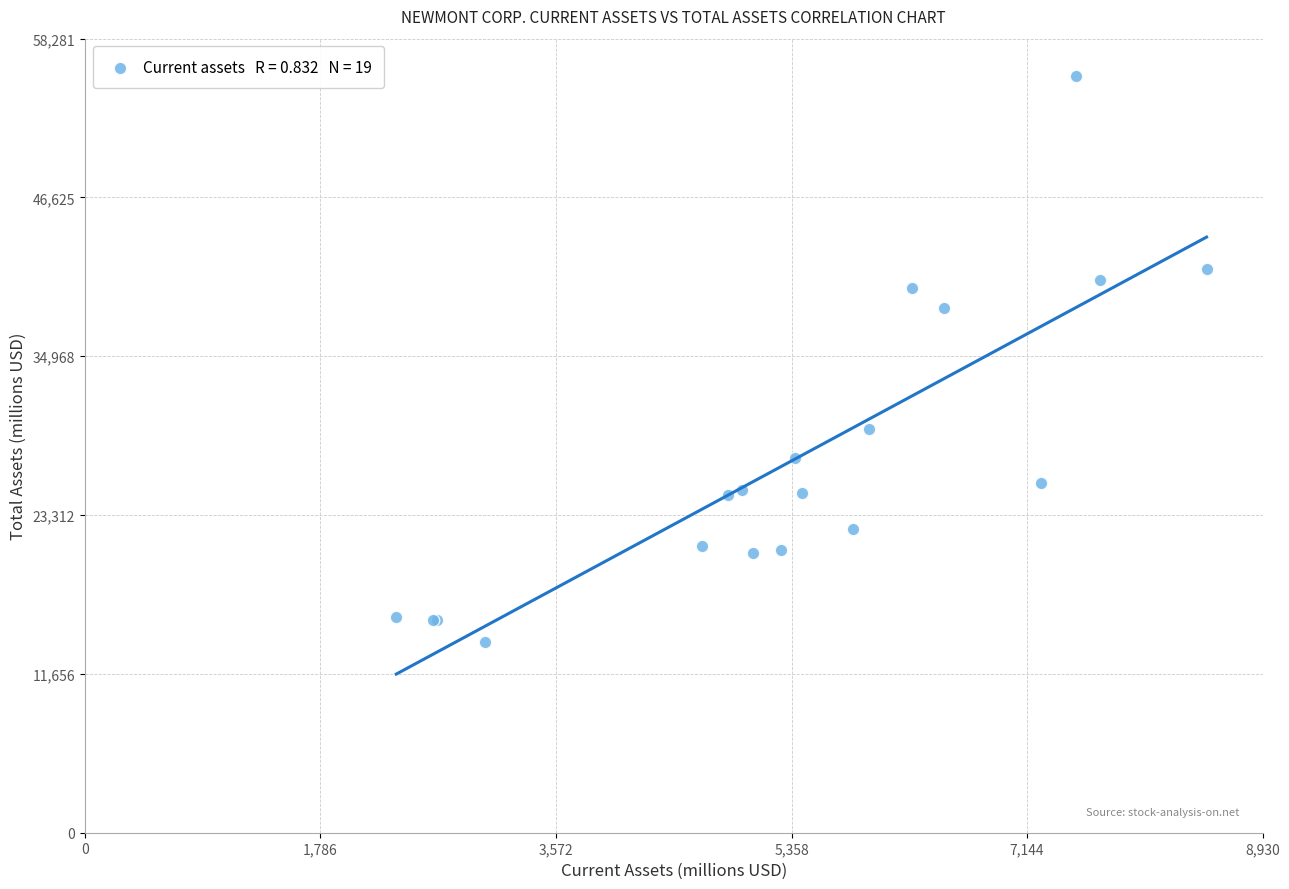

What Y value in the scatter plot is closest to 34749?

38482